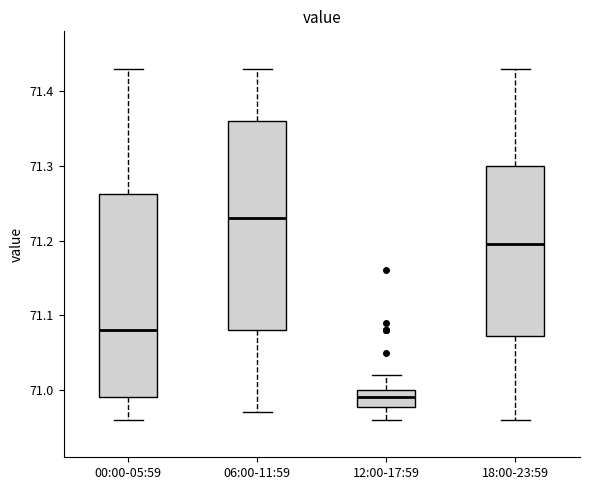

Where does the lower whisker of the box for 18:00-23:59 end on the y-axis? The values are not printed on the chart, so give them approximately, as read against the axis.

70.96